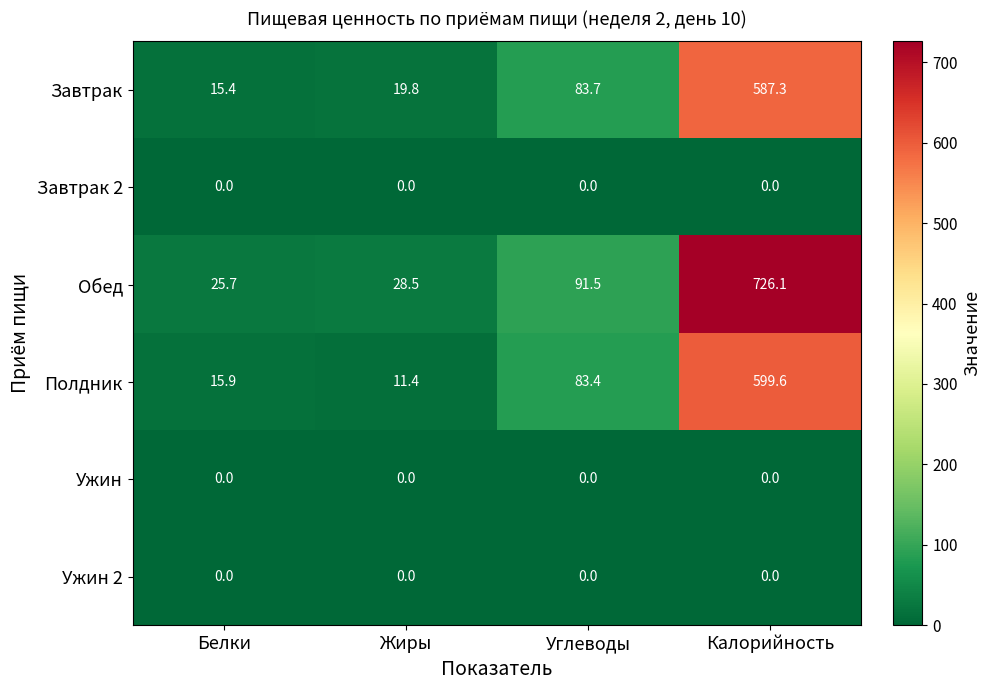

Count the number of data series in this chart.

6